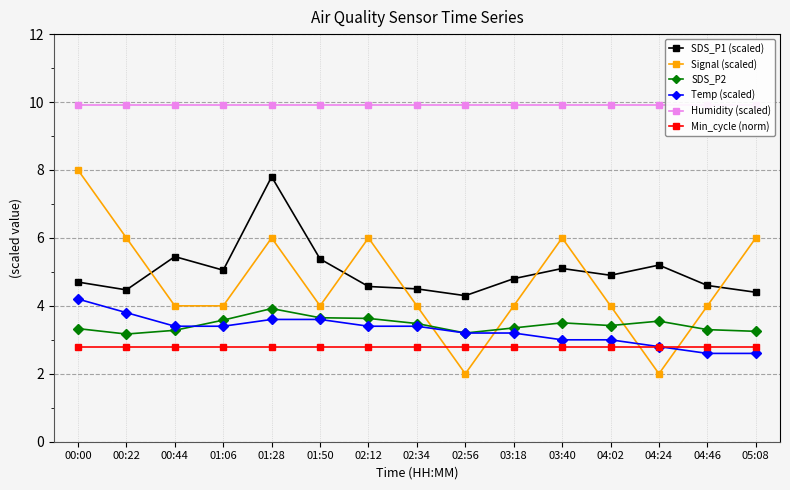

Between 02:34 and 04:02, which series saw the biggest shift?

SDS_P1 (scaled)